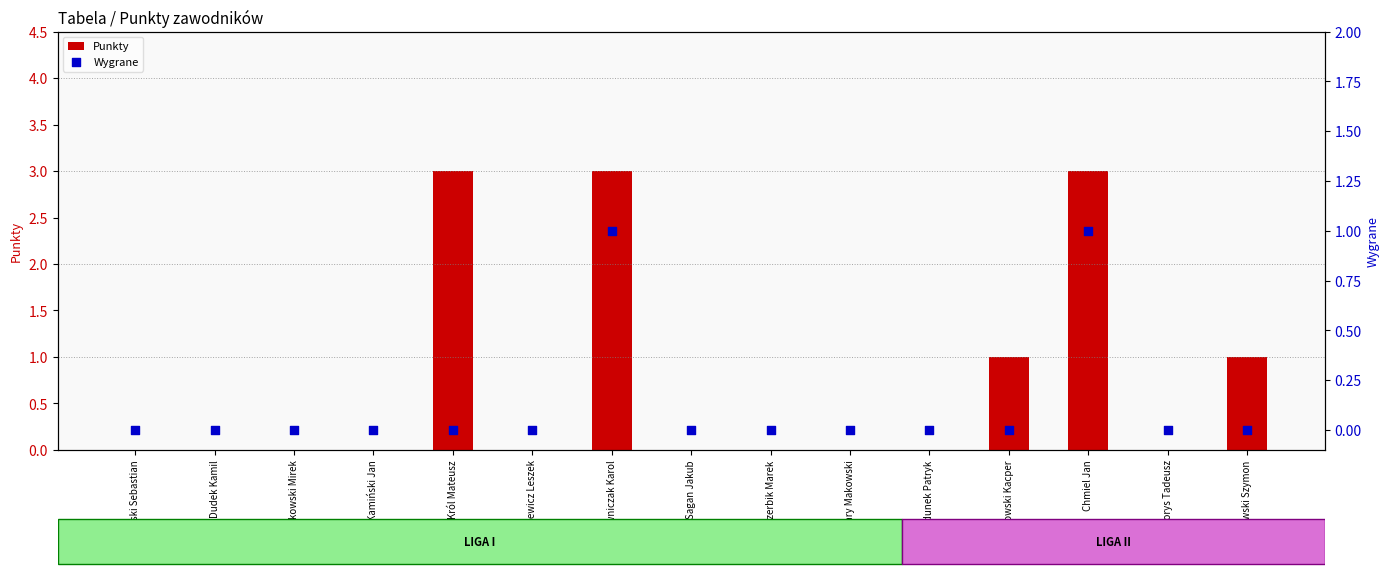

Is the value of Punkty at Cezary Makowski greater than the value of Wygrane at Borys Tadeusz?

No